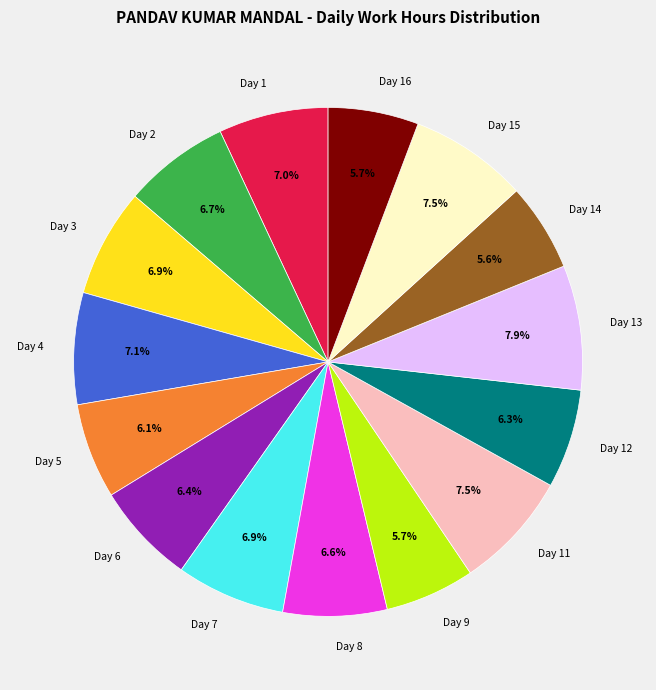

What portion of the pie excludes Day 12?

93.7%